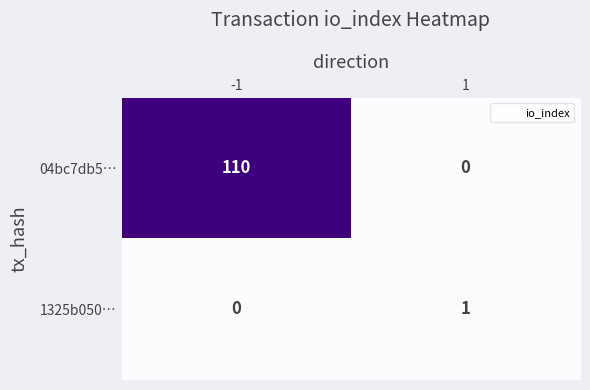

What is the highest value of the 04bc7db5… series?

110